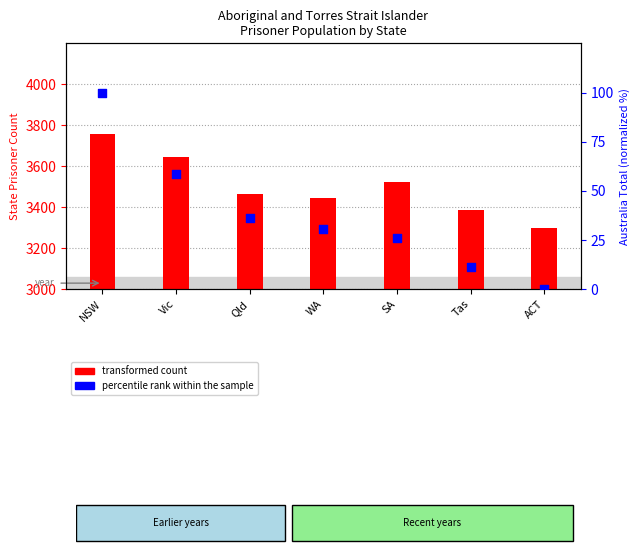

Which series has the widest spread of Y values?

transformed count